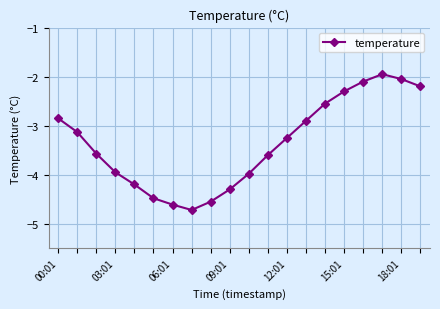

True or false: there are more than 1 points higher than both neighbors.

False